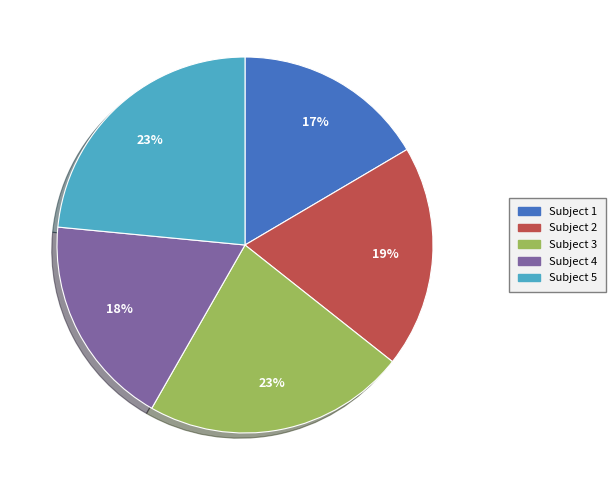

To the nearest percent, what portion does Subject 3 represent?

23%